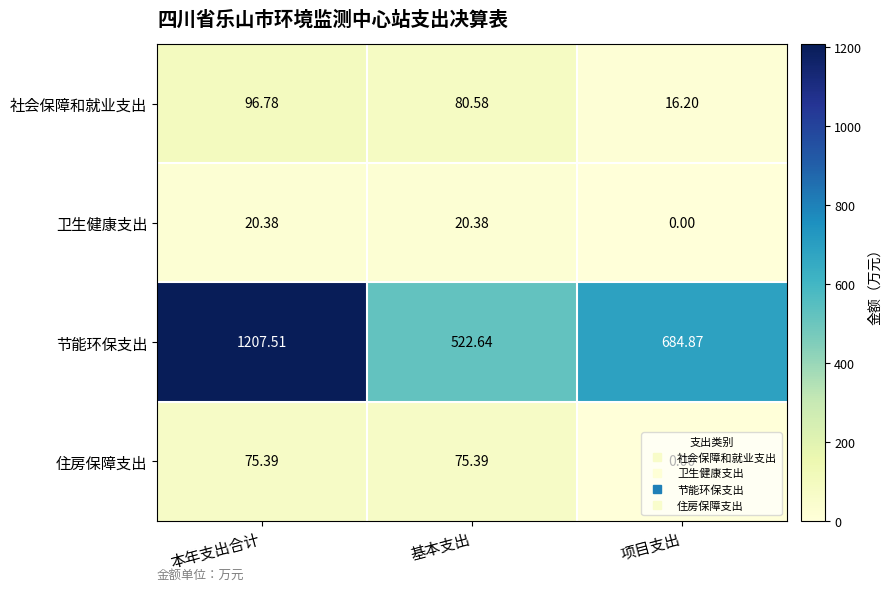

How many series are shown in this chart?

4